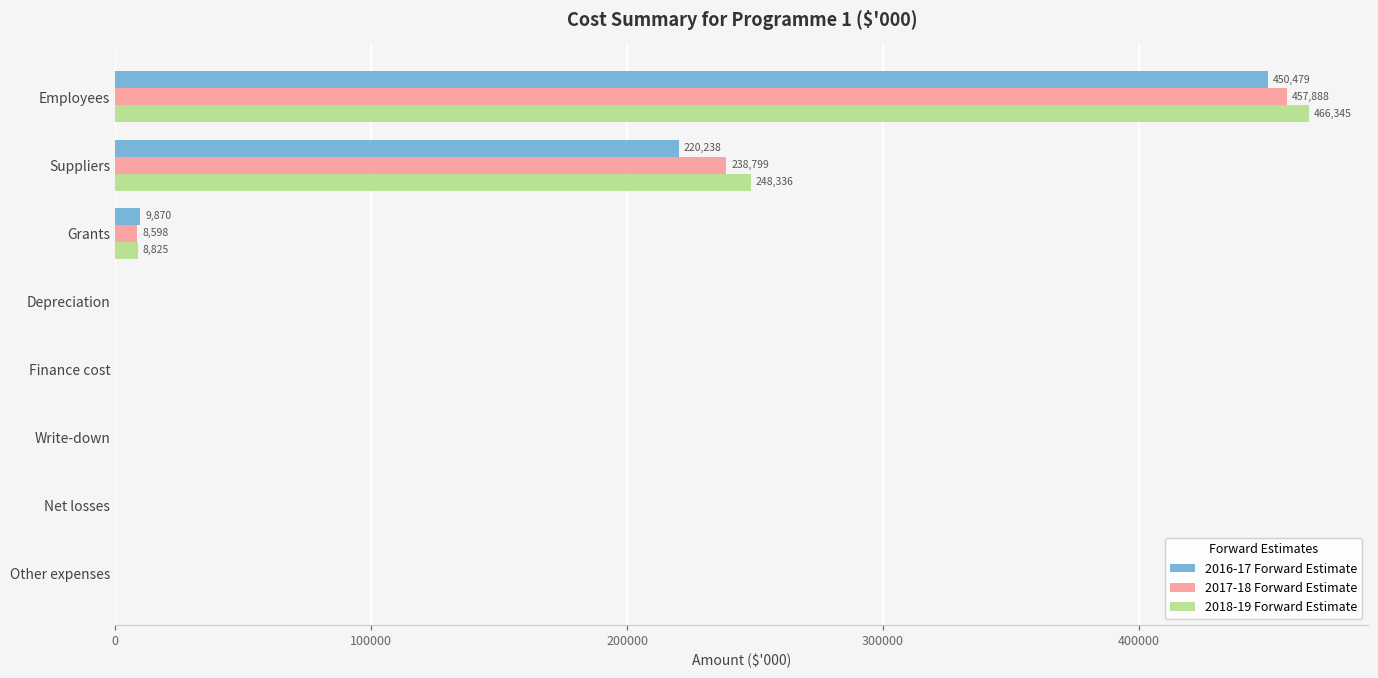

At which category is the sum across all series the highest?

Employees